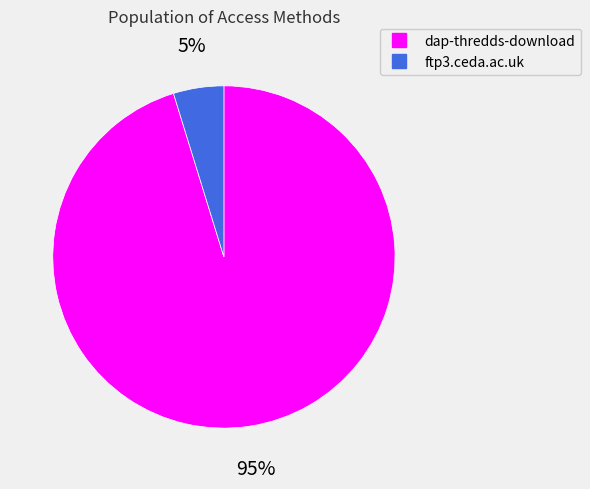

How many slices are in this pie chart?

2